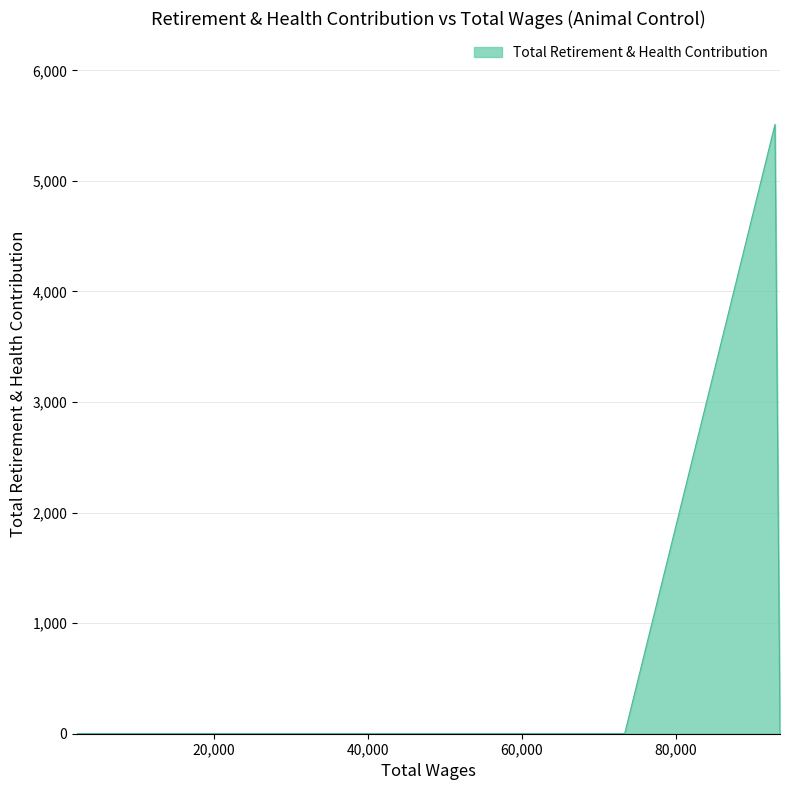

Rank the categories by value from lowest to highest.

93559.0, 73366.0, 40776.0, 10965.0, 2181.0, 92907.0